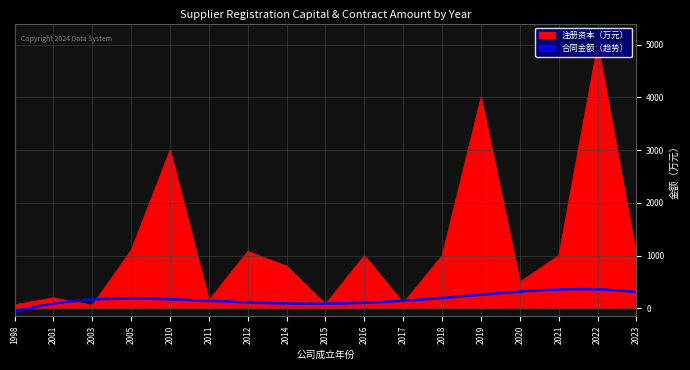

Between 2010 and 2003, which is larger?

2010